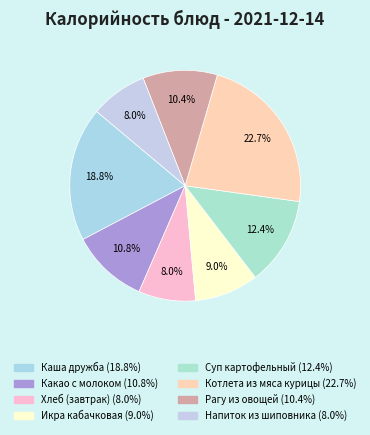

What is the largest slice in the pie chart?

Котлета из мяса курицы